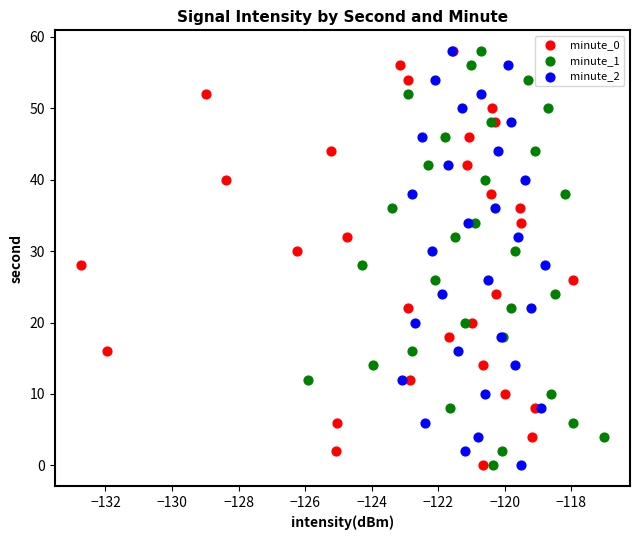

What are all the series names shown in the legend?

minute_0, minute_1, minute_2